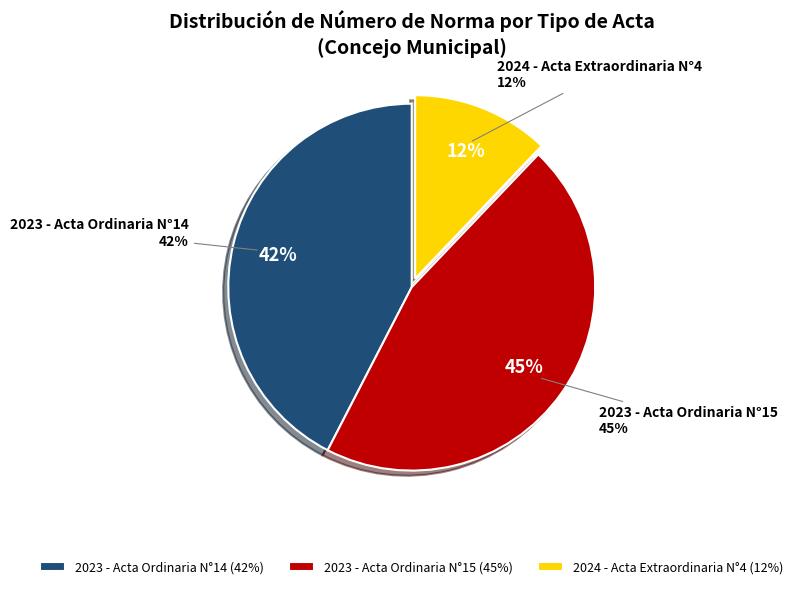

Does 2023 - Acta Ordinaria N°15 represent more than half of the total?

No